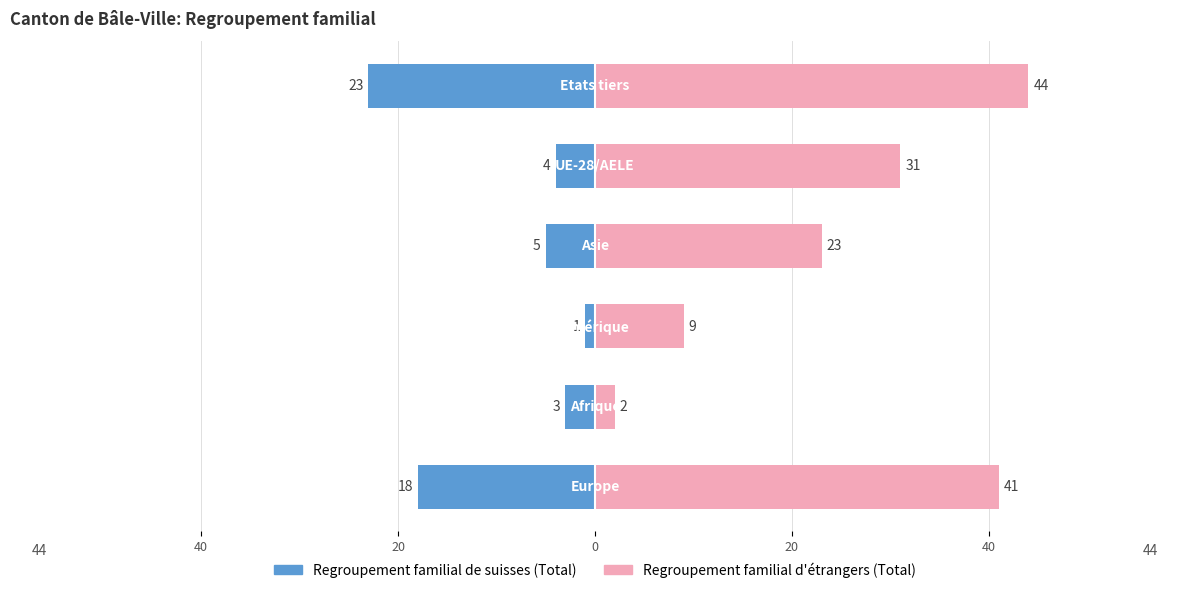

What are all the series names shown in the legend?

Regroupement familial de suisses (Total), Regroupement familial d'étrangers (Total)